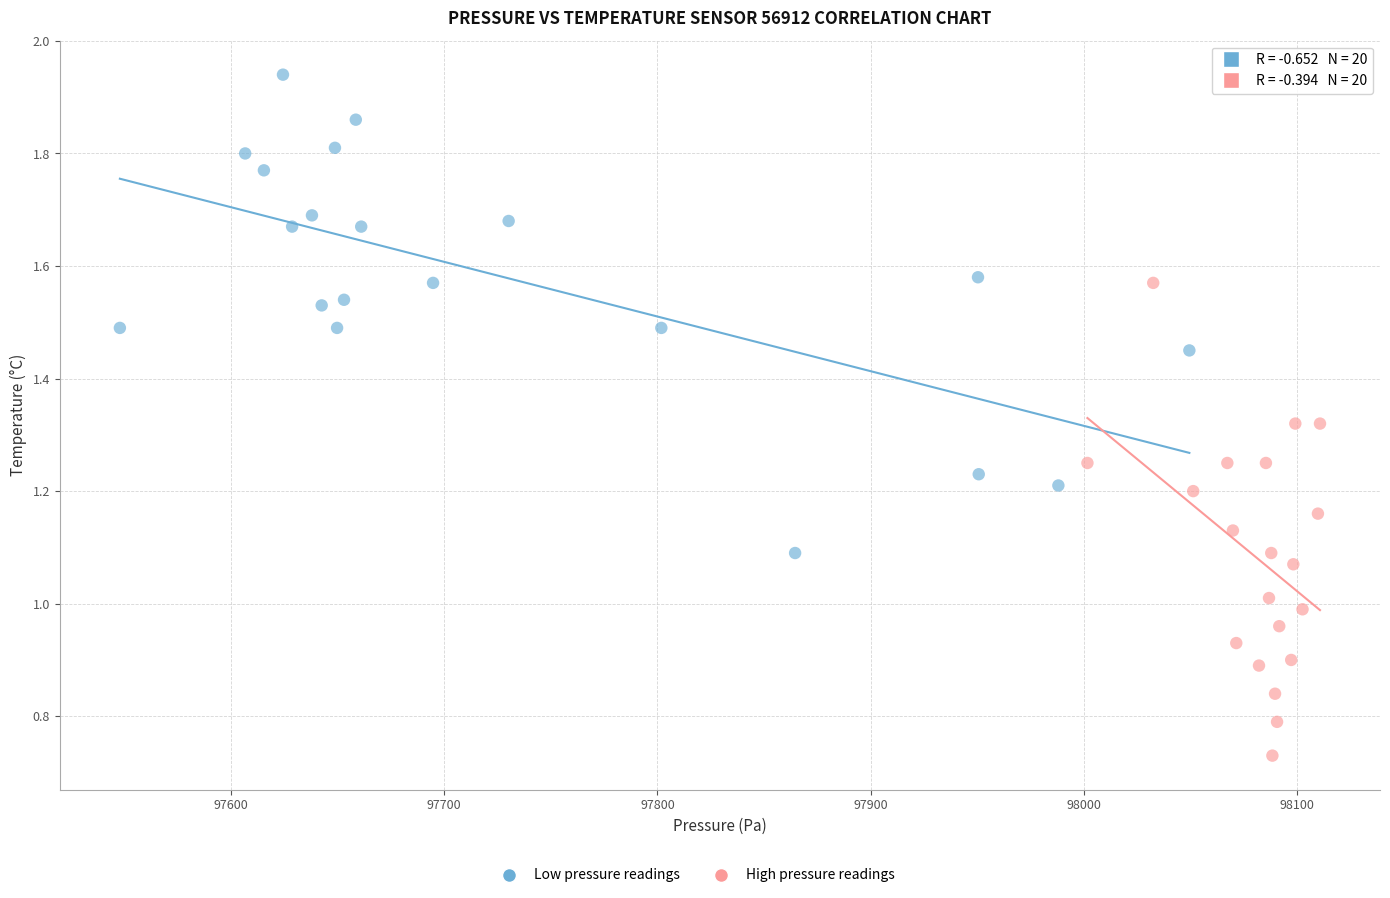

Which series contains the lowest Y value?

High pressure readings